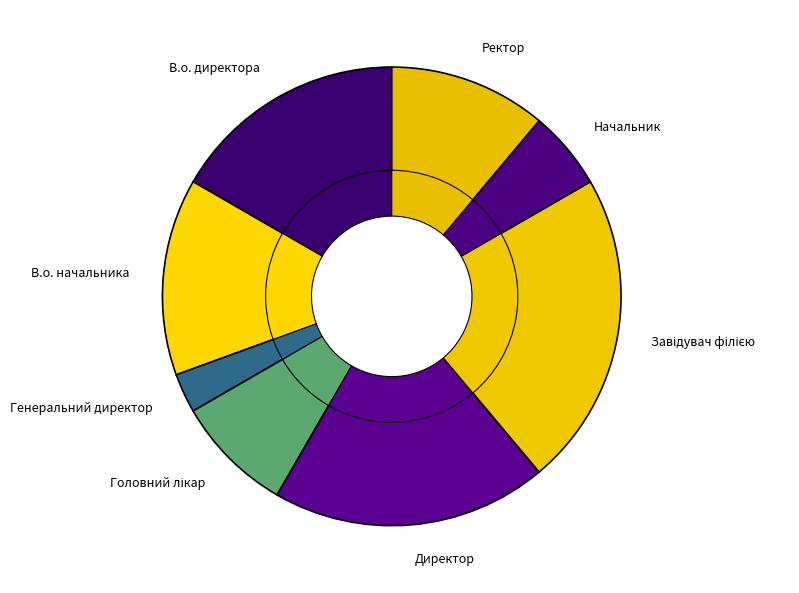

What percentage is NOT represented by В.о. начальника?

86.1%